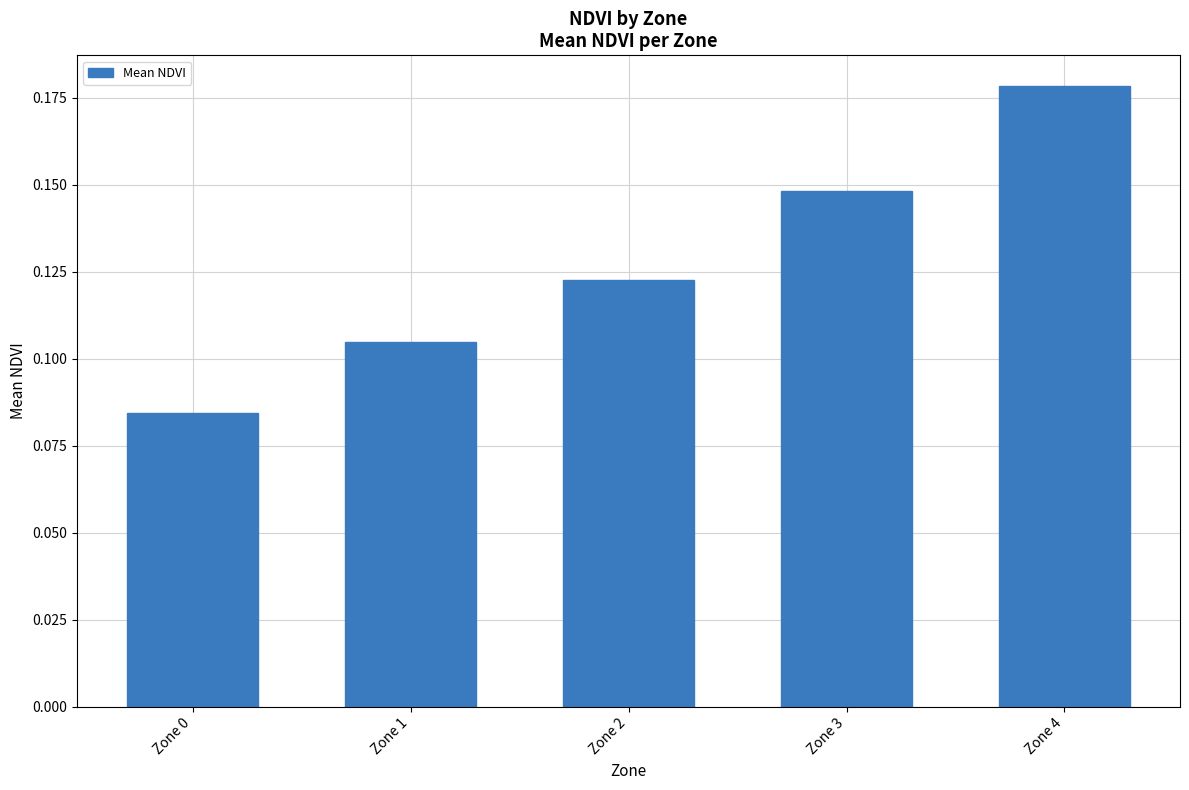

Which has a higher value, Zone 4 or Zone 2?

Zone 4